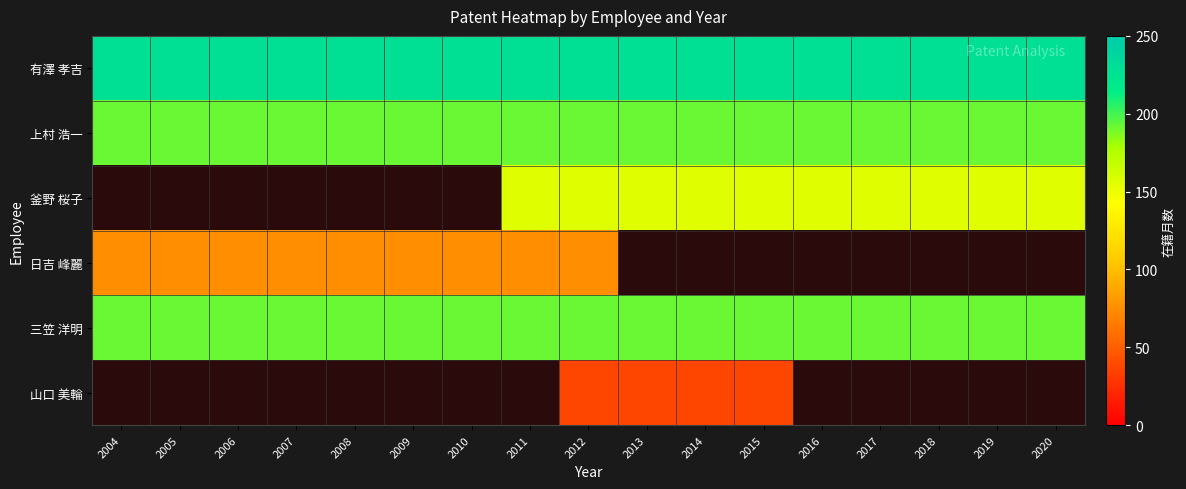

At how many categories does at least one series exceed 151?

17